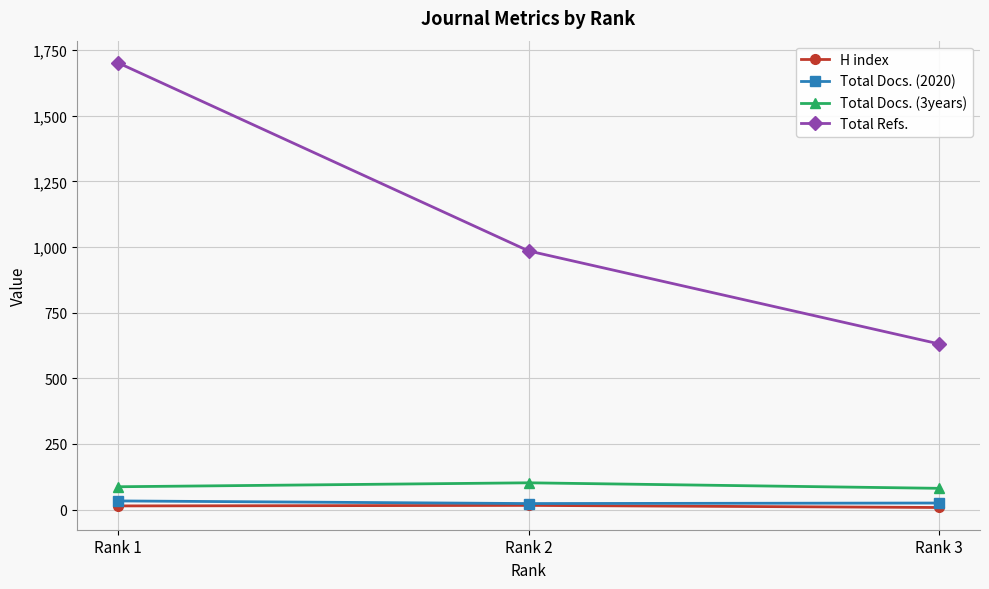

What is the greatest value displayed?

1701